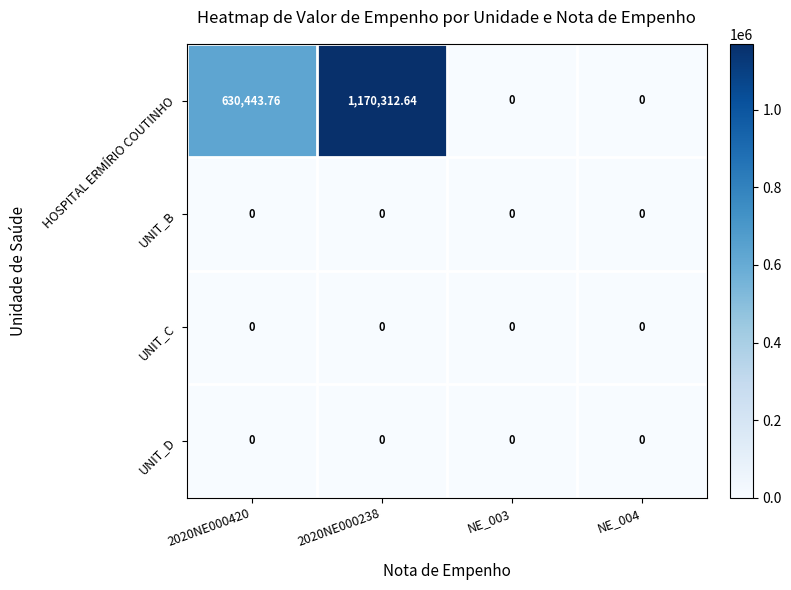

Which series changed the most between 2020NE000238 and NE_003?

HOSPITAL ERMÍRIO COUTINHO